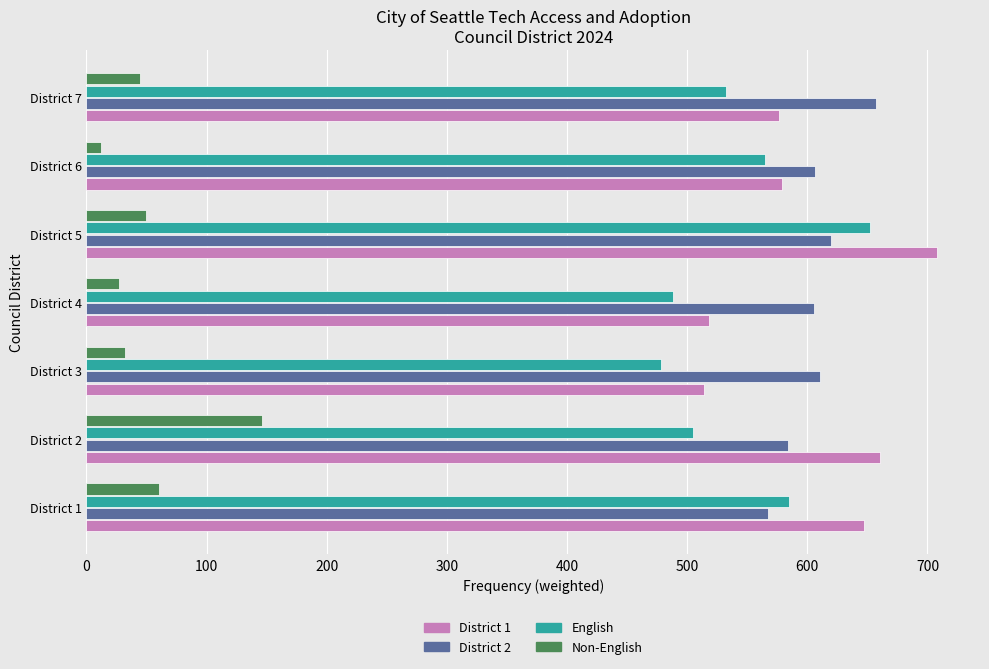

Rank the series at District 4 from lowest to highest value.

Non-English, English, District 1, District 2